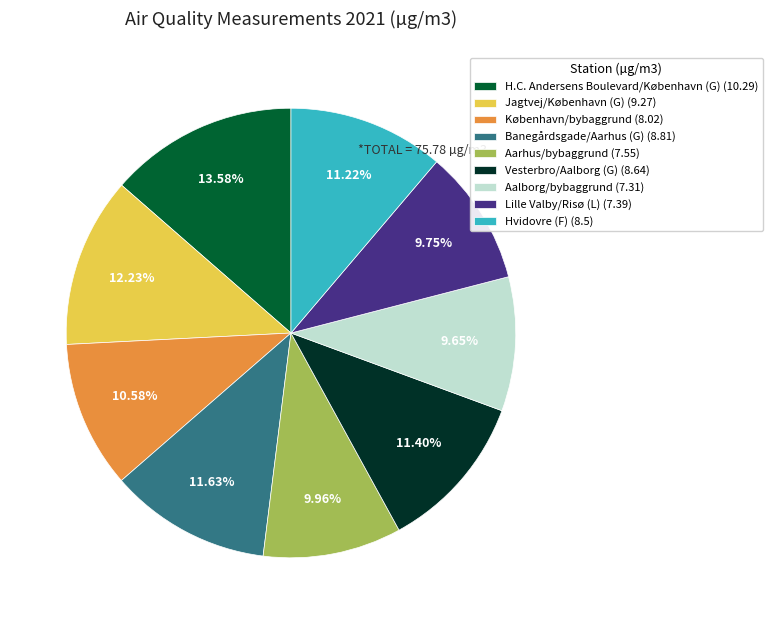

True or false: Aalborg/bybaggrund accounts for 21% of the total.

False